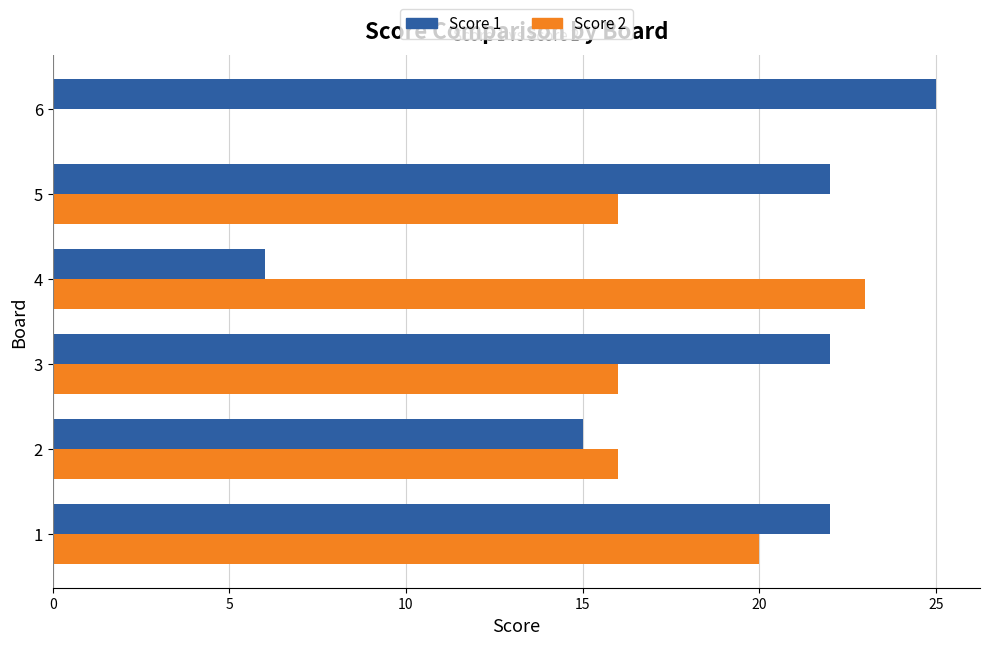

True or false: Score 1 has a value of 7 at 5.

False